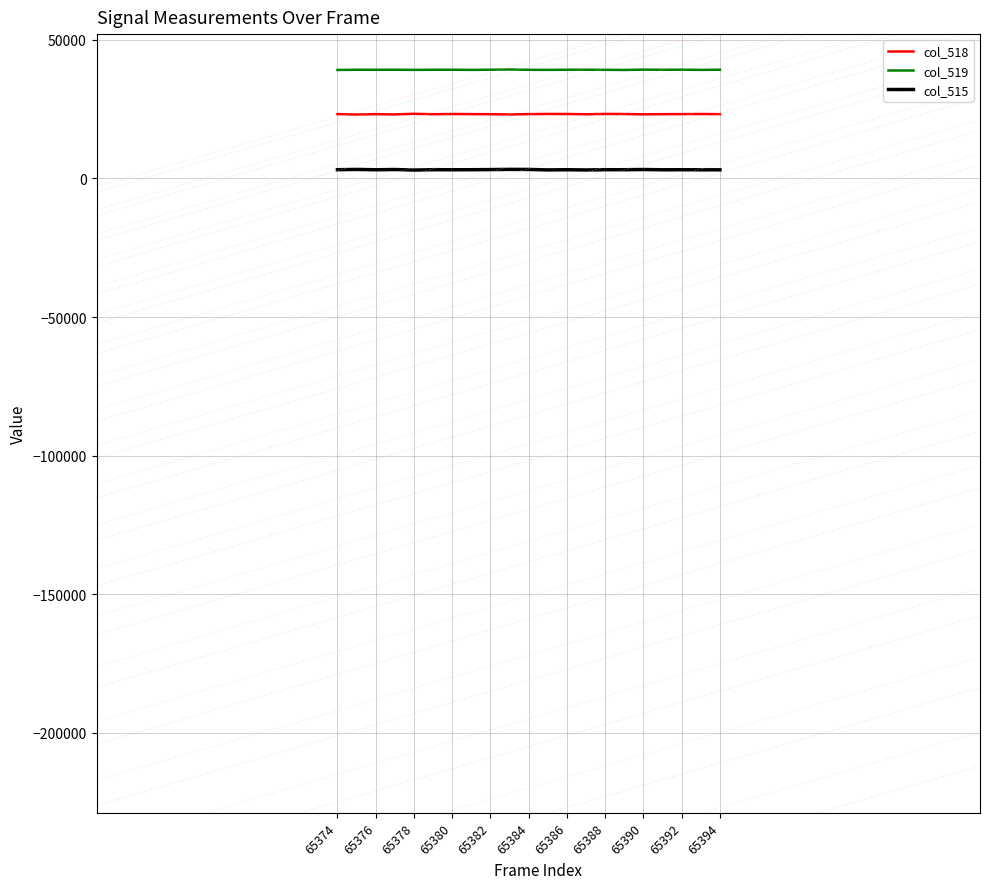

True or false: col_515 and col_518 intersect in this chart.

False